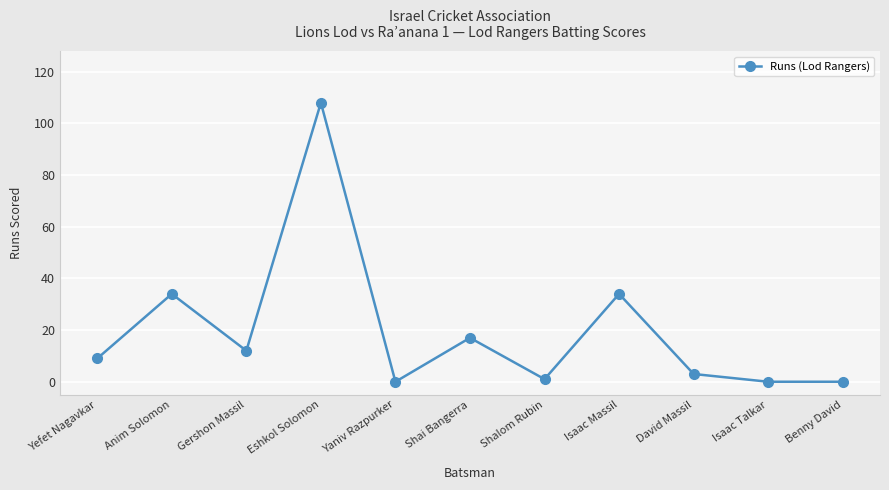

At which category does the data reach its first local peak?

Anim Solomon